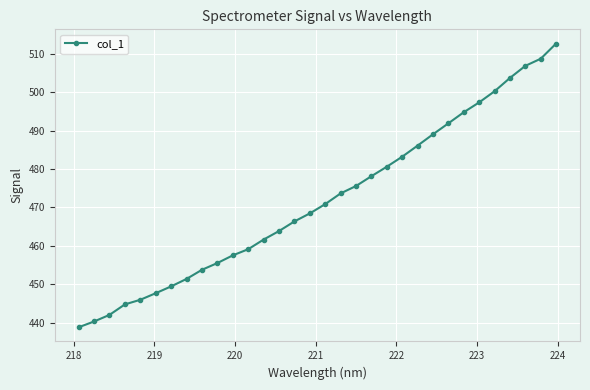

What is the value of the 20th point from the left?

478.2